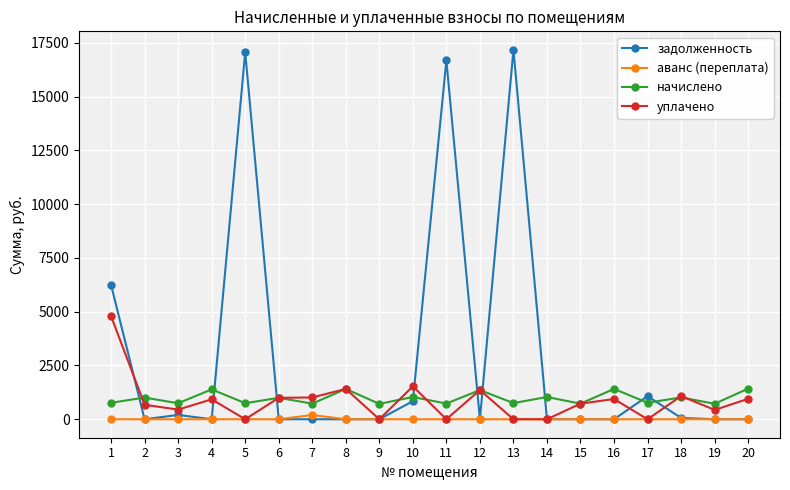

Which series has the largest total across all categories?

задолженность